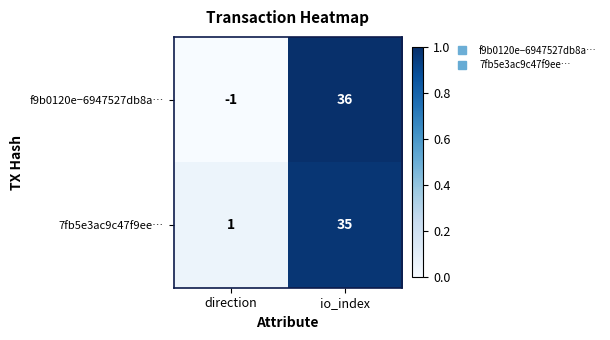

At which label is 7fb5e3ac9c47f9ee… closest to 18?

direction